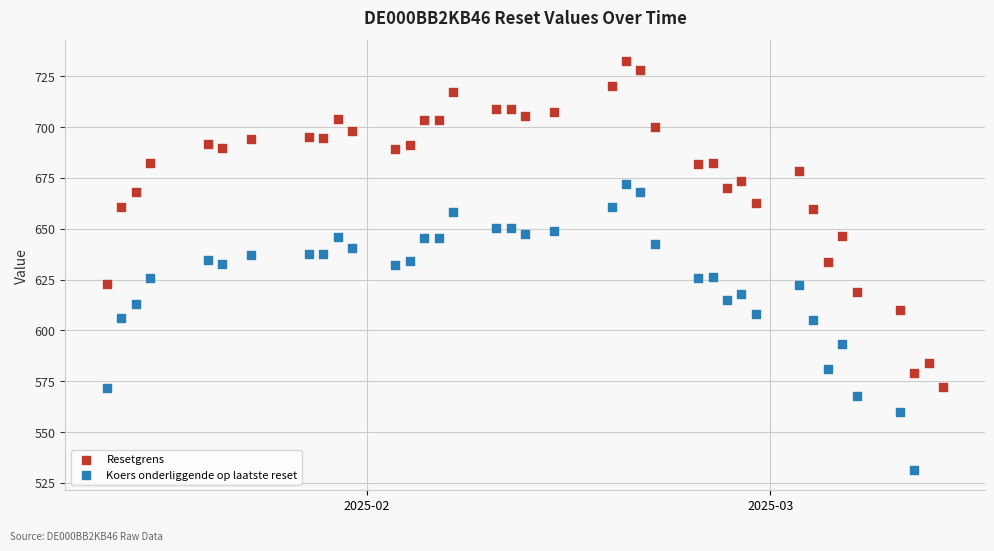

Which series has the largest Y range (max minus min)?

Resetgrens